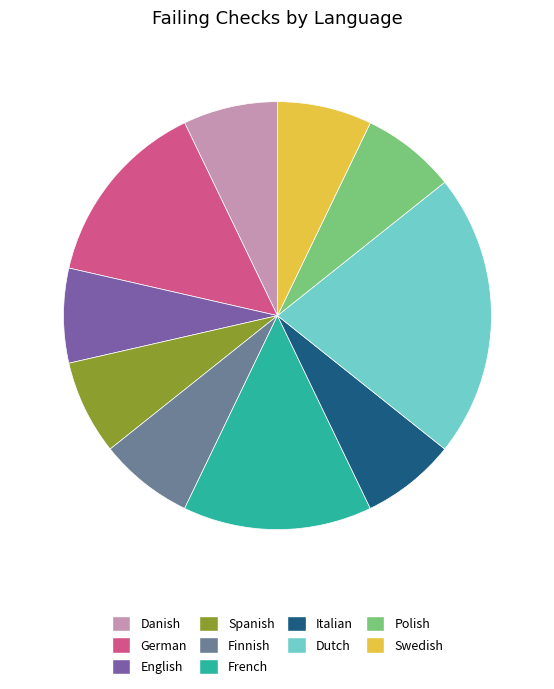

The Dutch slice represents 16% of the pie. True or false?

False